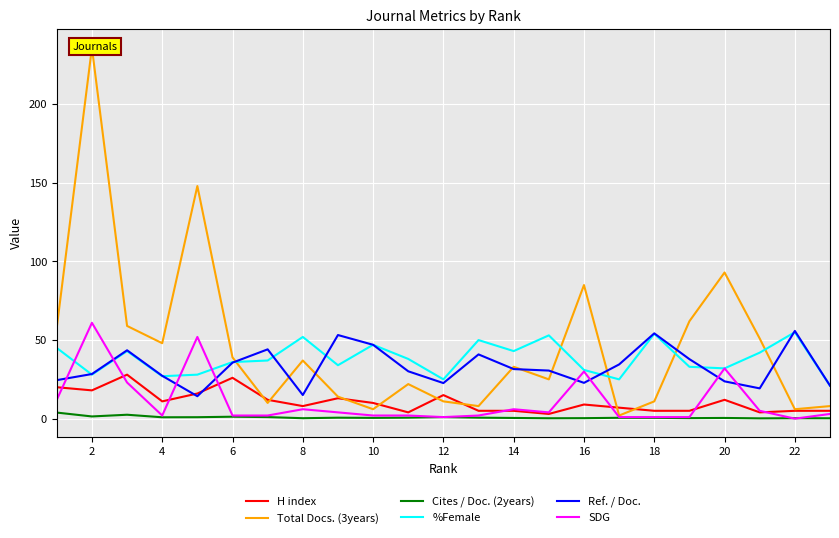

What is the difference between the second highest and minimum values in the H index series?

23.0